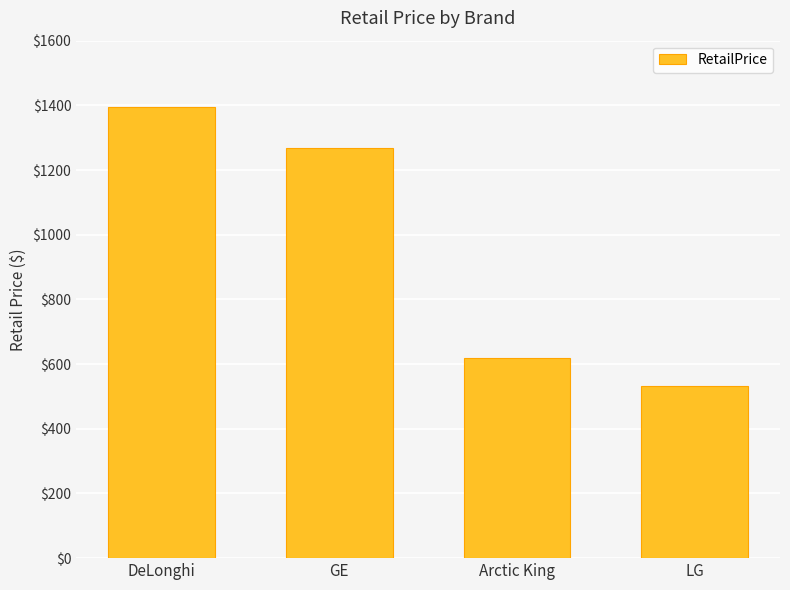

List the labels in order of value, smallest first.

LG, Arctic King, GE, DeLonghi